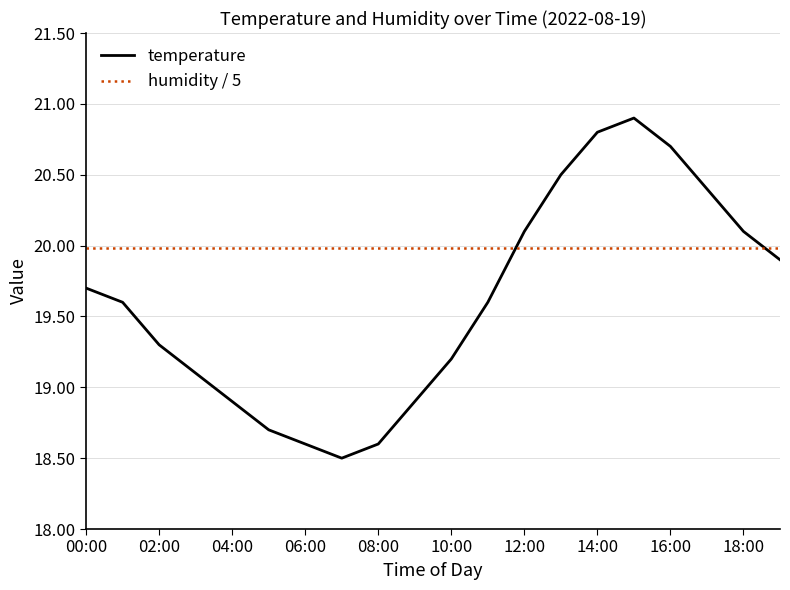

What is the average value of the humidity / 5 series?

20.0